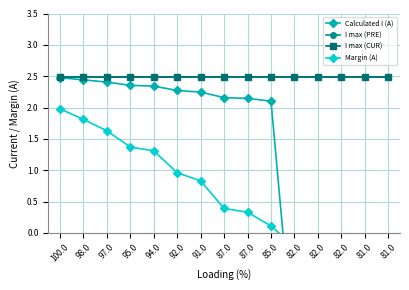

Between which two adjacent categories do Calculated I (A) and Margin (A) first intersect?

85.0 and 82.0